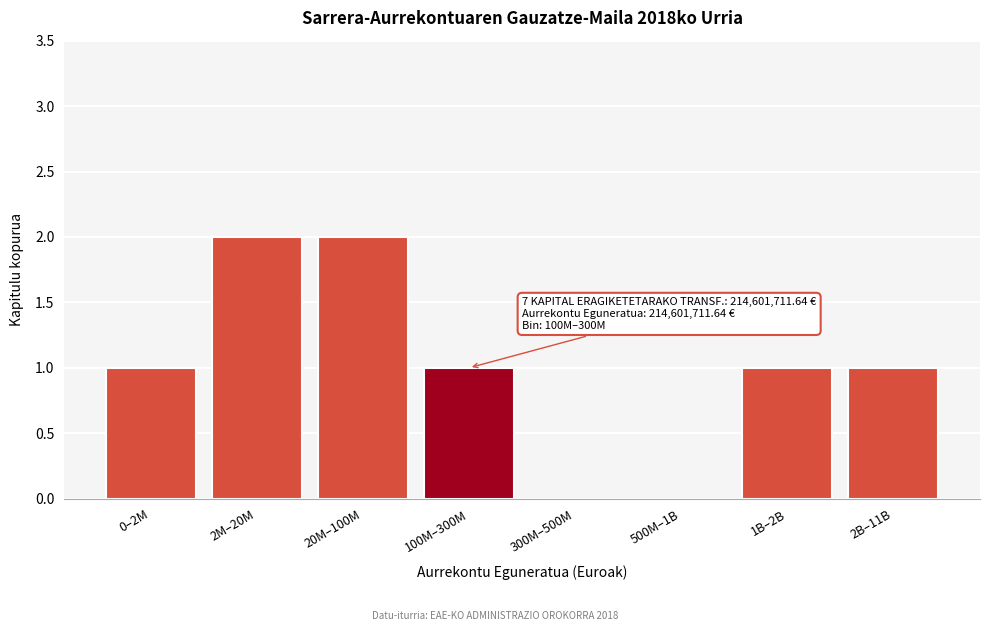

Reading right to left, transcribe all the data shown in this chart.

2B–11B=1	1B–2B=1	500M–1B=0	300M–500M=0	100M–300M=1	20M–100M=2	2M–20M=2	0–2M=1